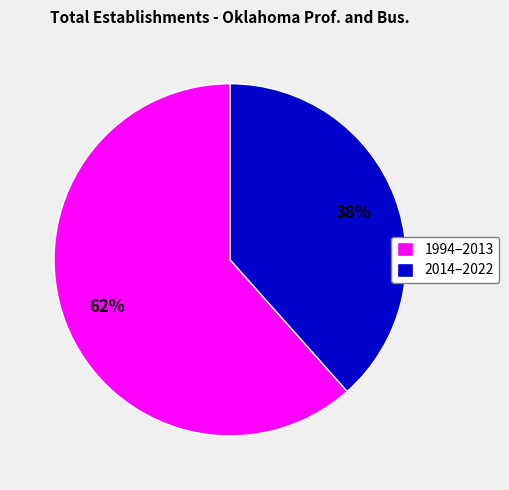

The 2014–2022 slice represents 31% of the pie. True or false?

False